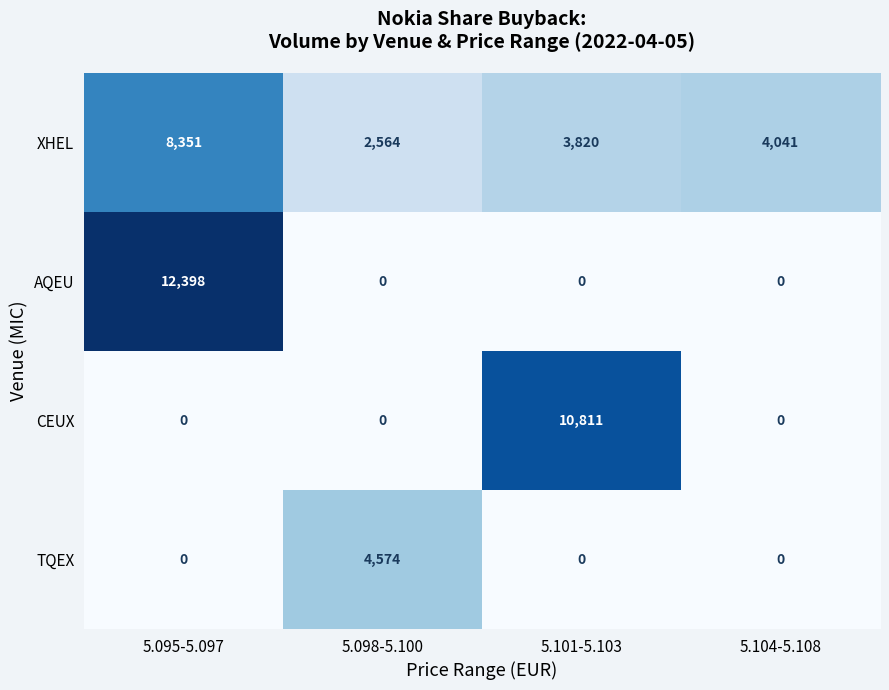

Which series has the largest range (max minus min)?

AQEU